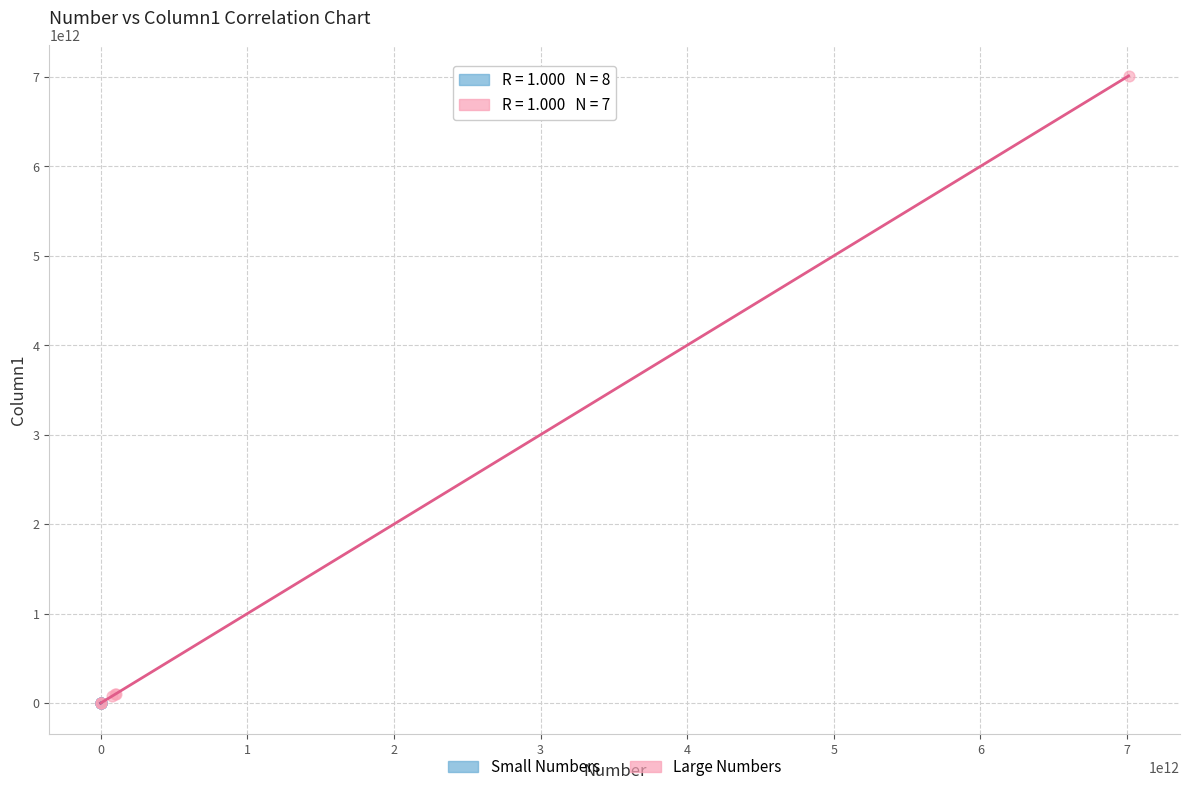

Which series reaches the maximum Y coordinate?

Large Numbers